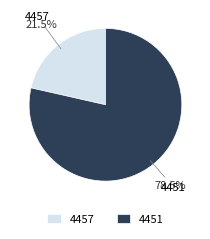

What is the largest slice in the pie chart?

4451